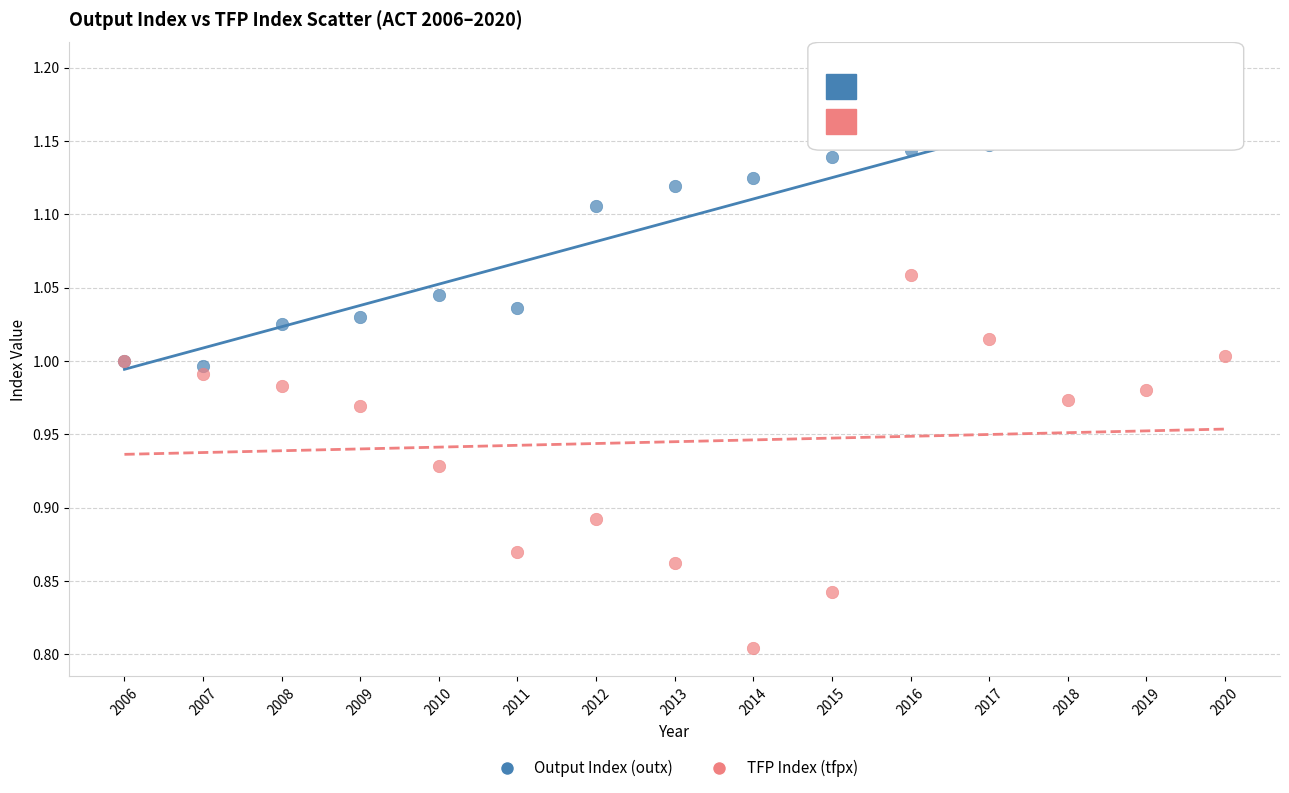

Which series has the largest Y range (max minus min)?

TFP Index (tfpx)